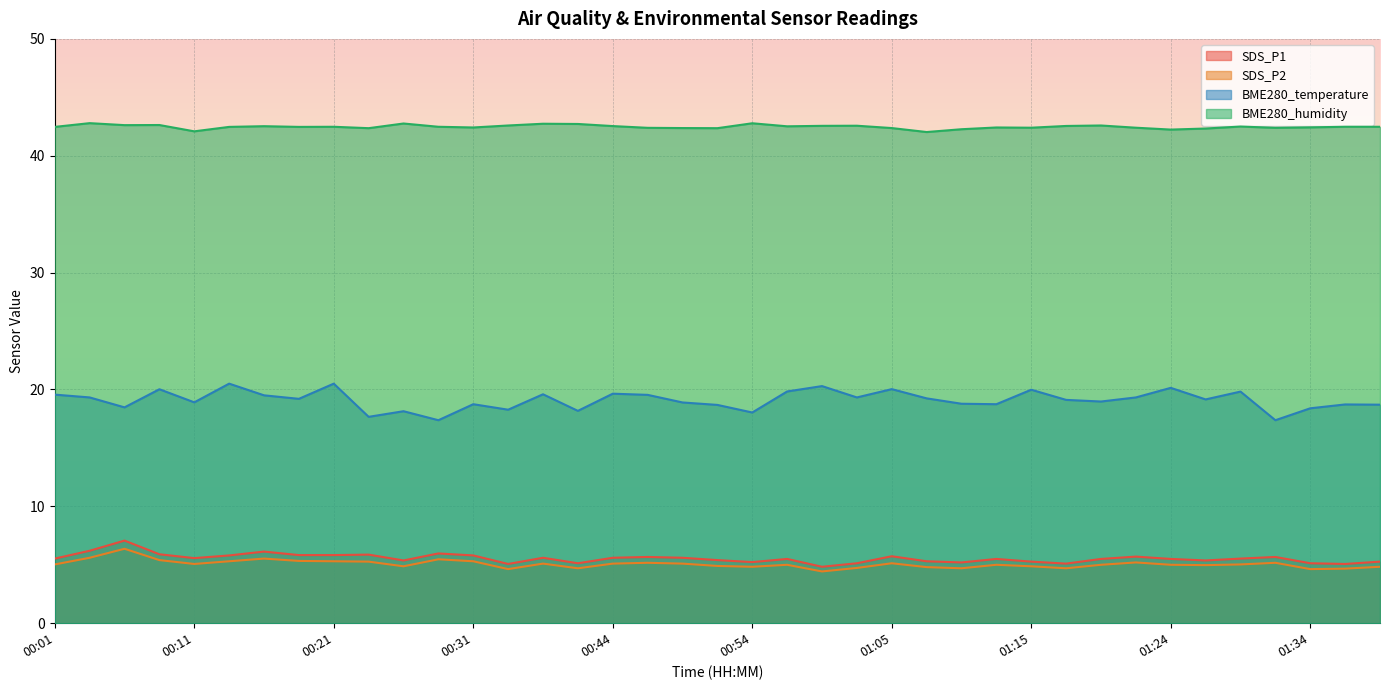

At 00:01, list the series in order from largest to smallest.

BME280_humidity, BME280_temperature, SDS_P1, SDS_P2